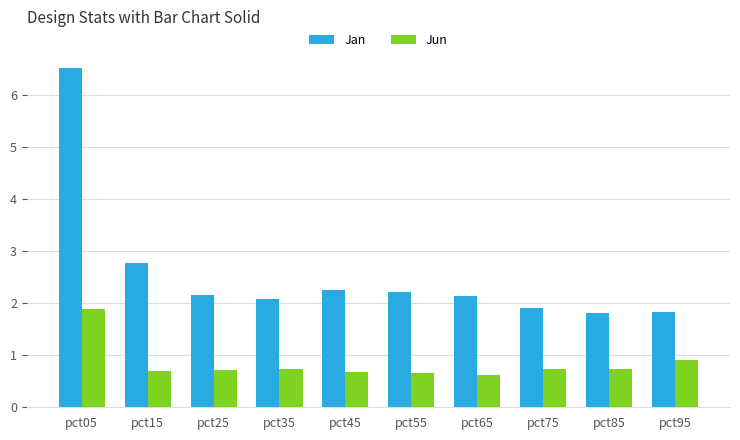

What is the average value of the Jan series?

2.6